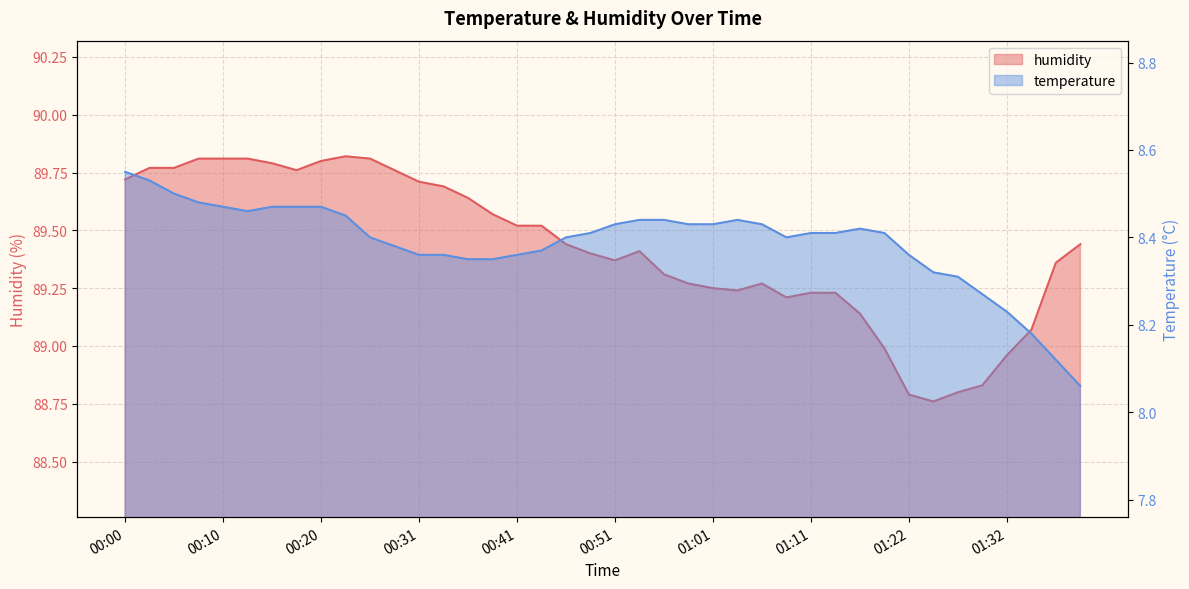

What is the sum of all temperature values?

335.5